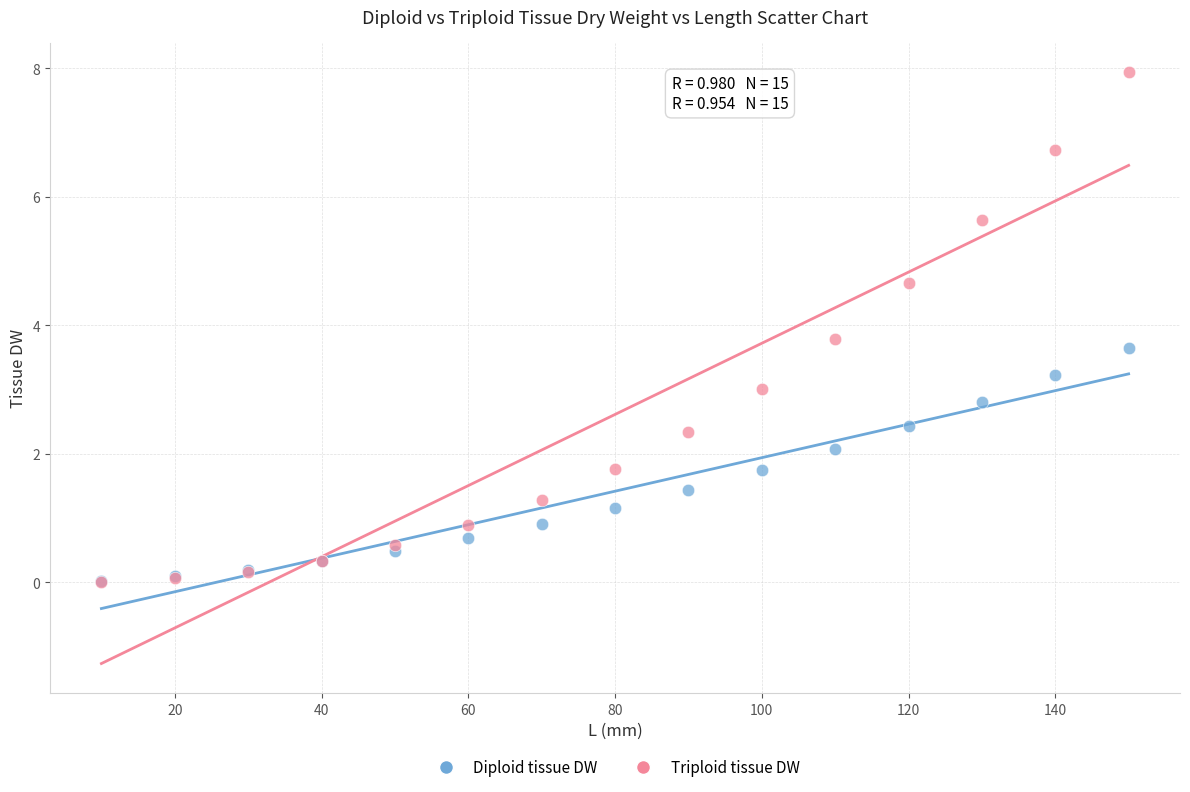

Which series reaches the maximum Y coordinate?

Triploid tissue DW